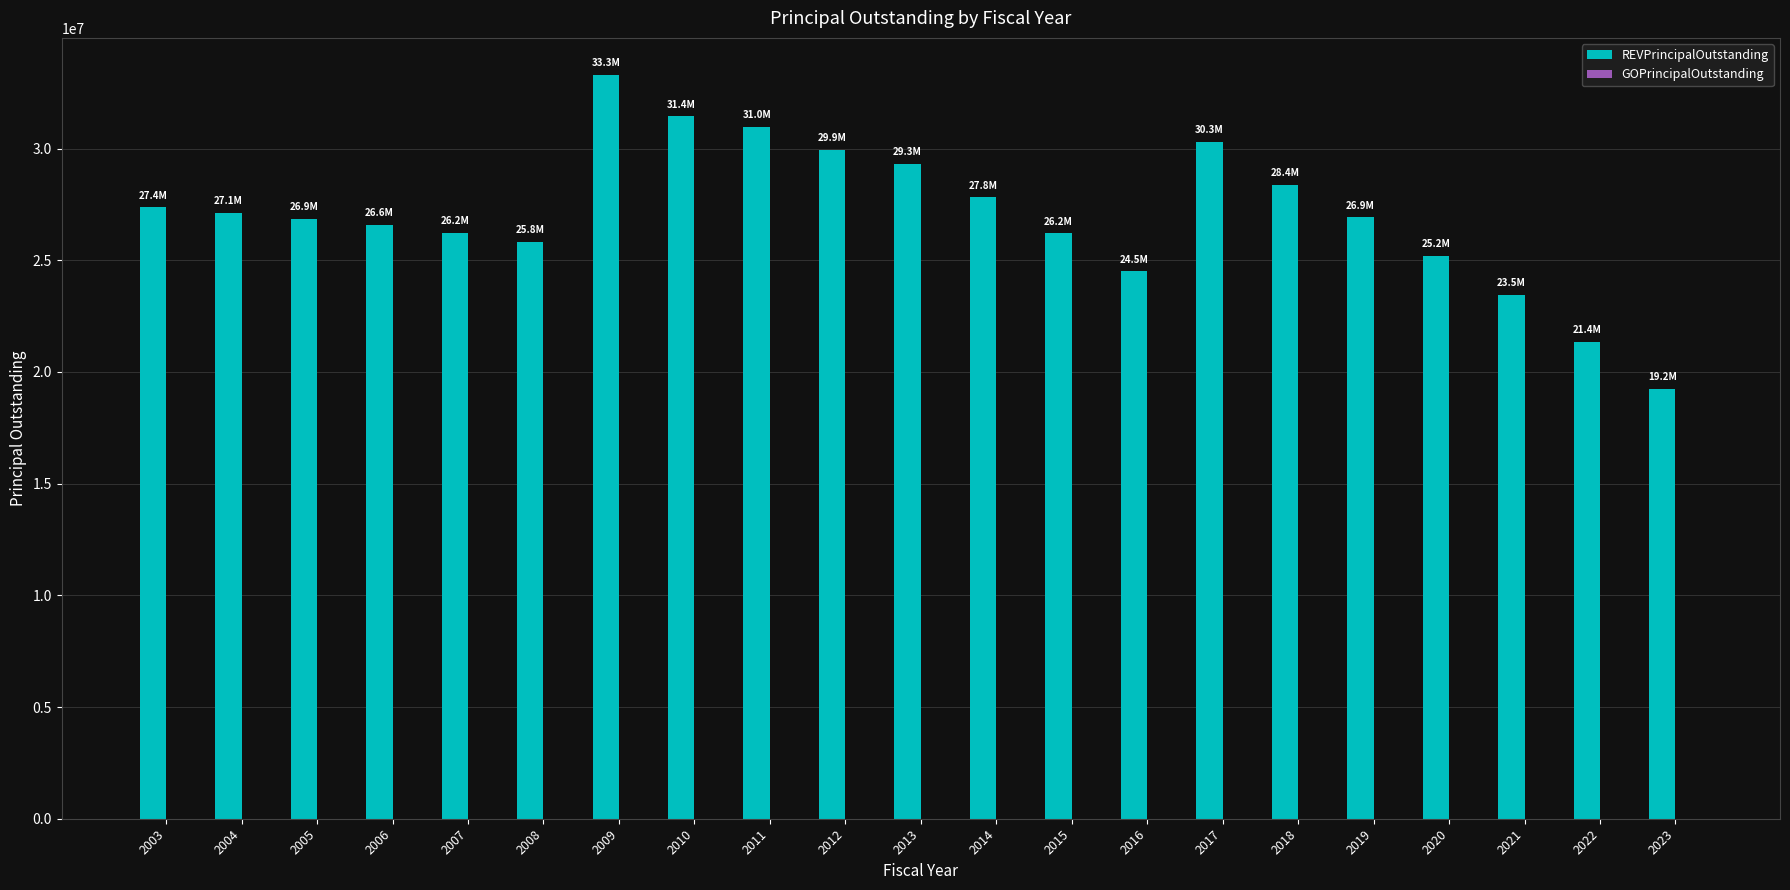

What is the value of the 6th bar from the left?

25840000.0